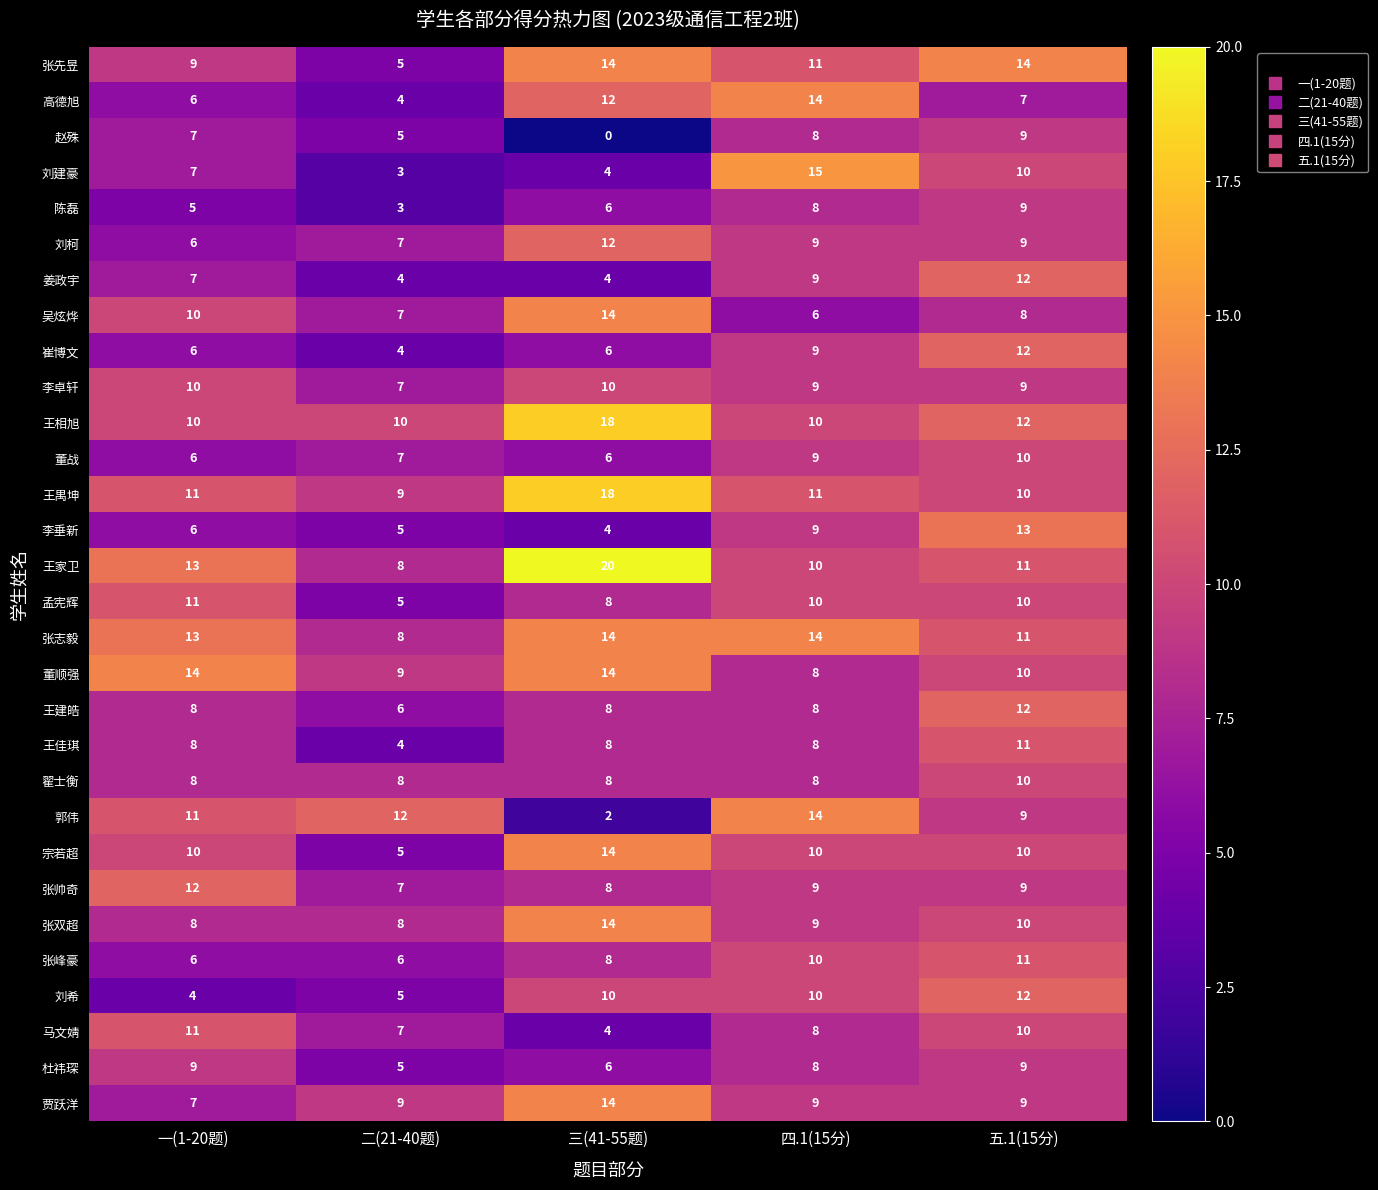

What is the approximate value of 王佳琪 at 三(41-55题)?

8